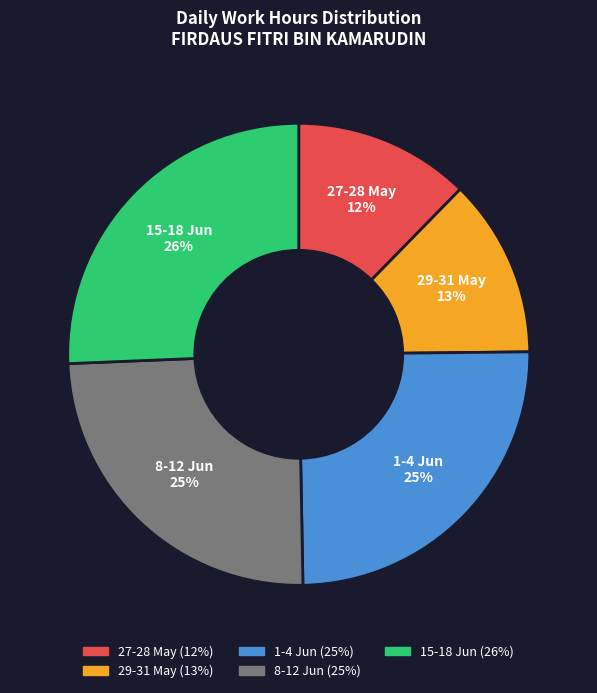

The 29-31 May slice represents 20% of the pie. True or false?

False